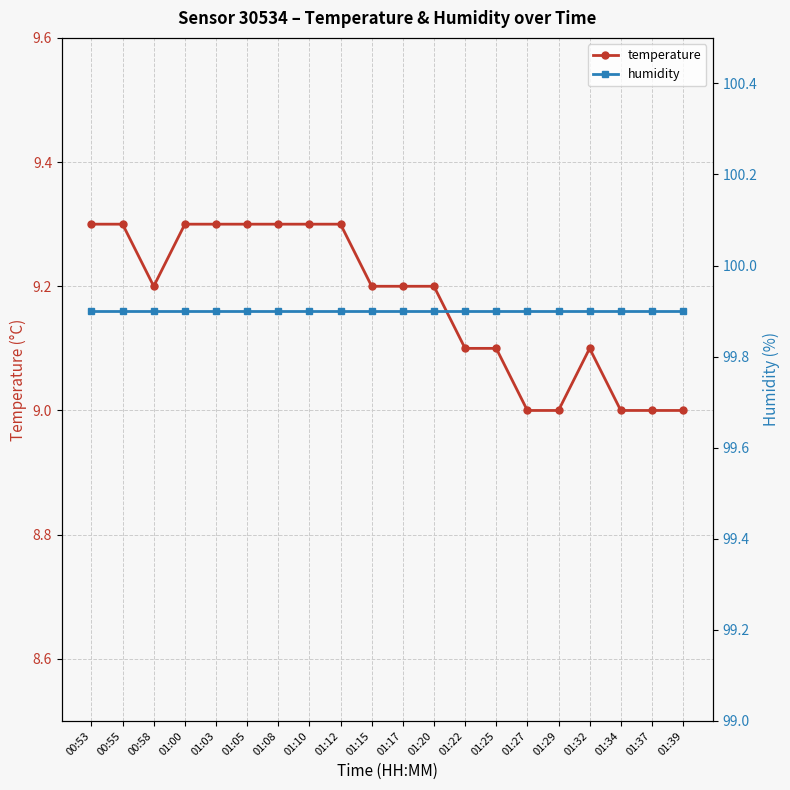

List the labels in order of humidity value, smallest first.

00:53, 00:55, 00:58, 01:00, 01:03, 01:05, 01:08, 01:10, 01:12, 01:15, 01:17, 01:20, 01:22, 01:25, 01:27, 01:29, 01:32, 01:34, 01:37, 01:39